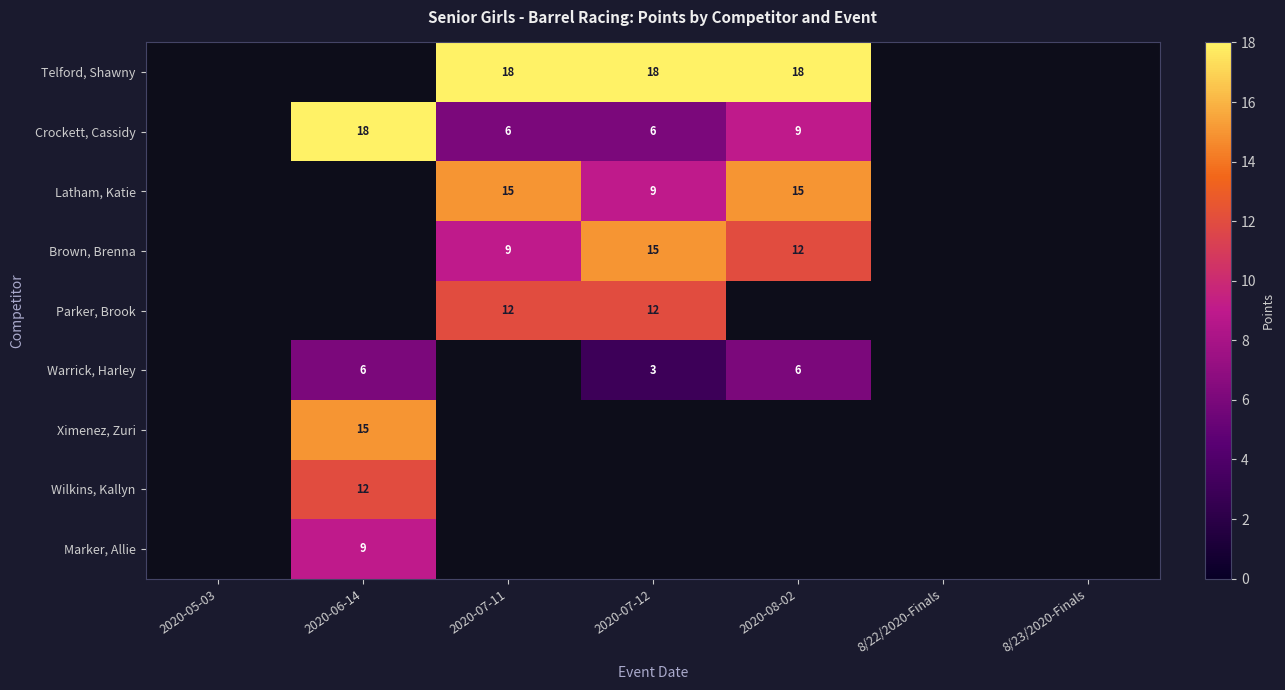

The value of Warrick, Harley at 2020-06-14 is 1. True or false?

False